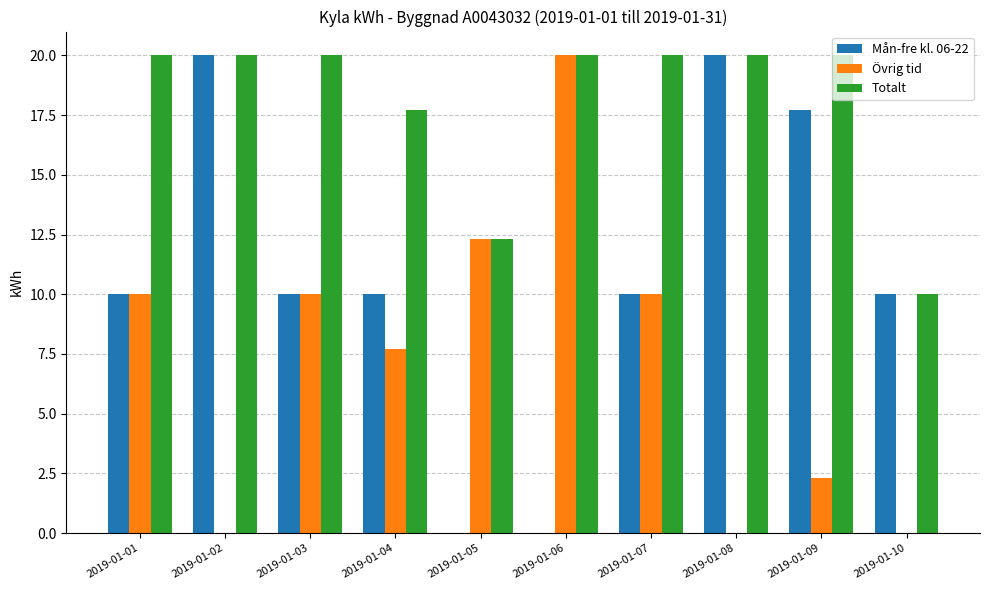

What is the sum of the Övrig tid values at 2019-01-01 and 2019-01-08?

10.0